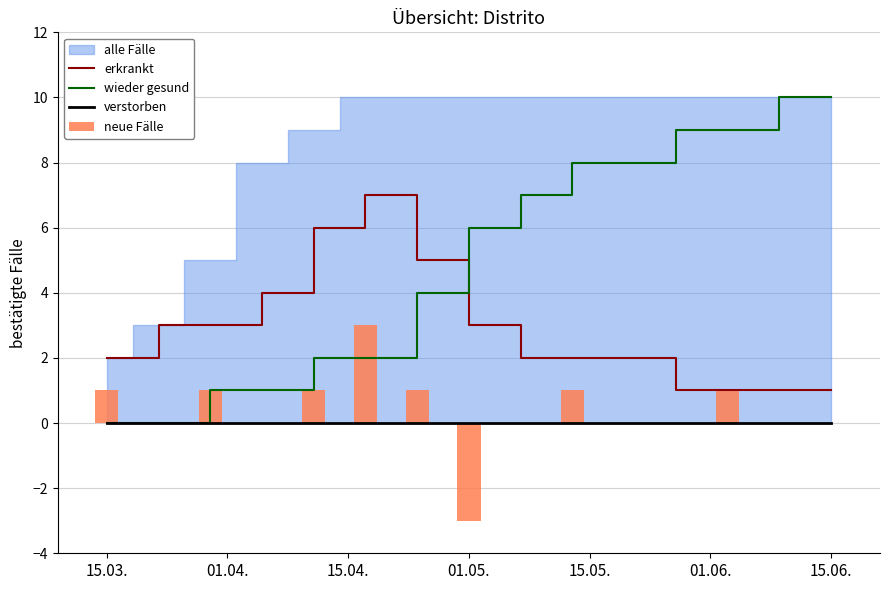

Which series has the largest total across all categories?

wieder gesund